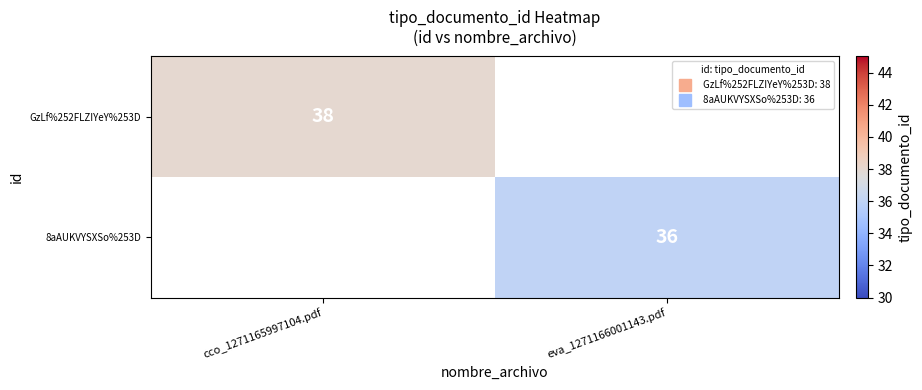

List the labels in order of GzLf%252FLZIYeY%253D value, smallest first.

cco_1271165997104.pdf, eva_1271166001143.pdf